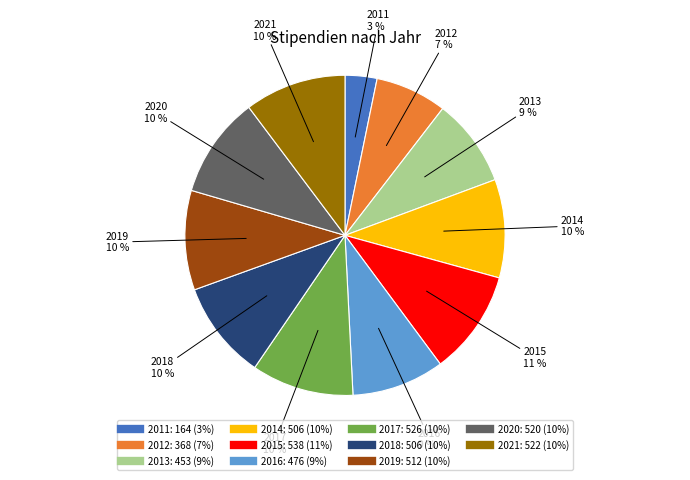

True or false: 2019 accounts for 10% of the total.

True